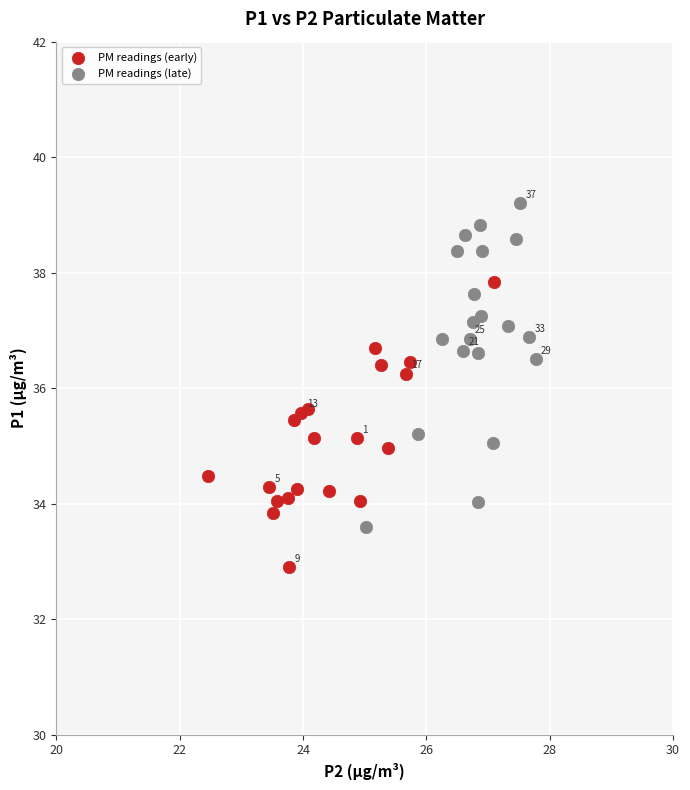

Which series contains the lowest Y value?

PM readings (early)